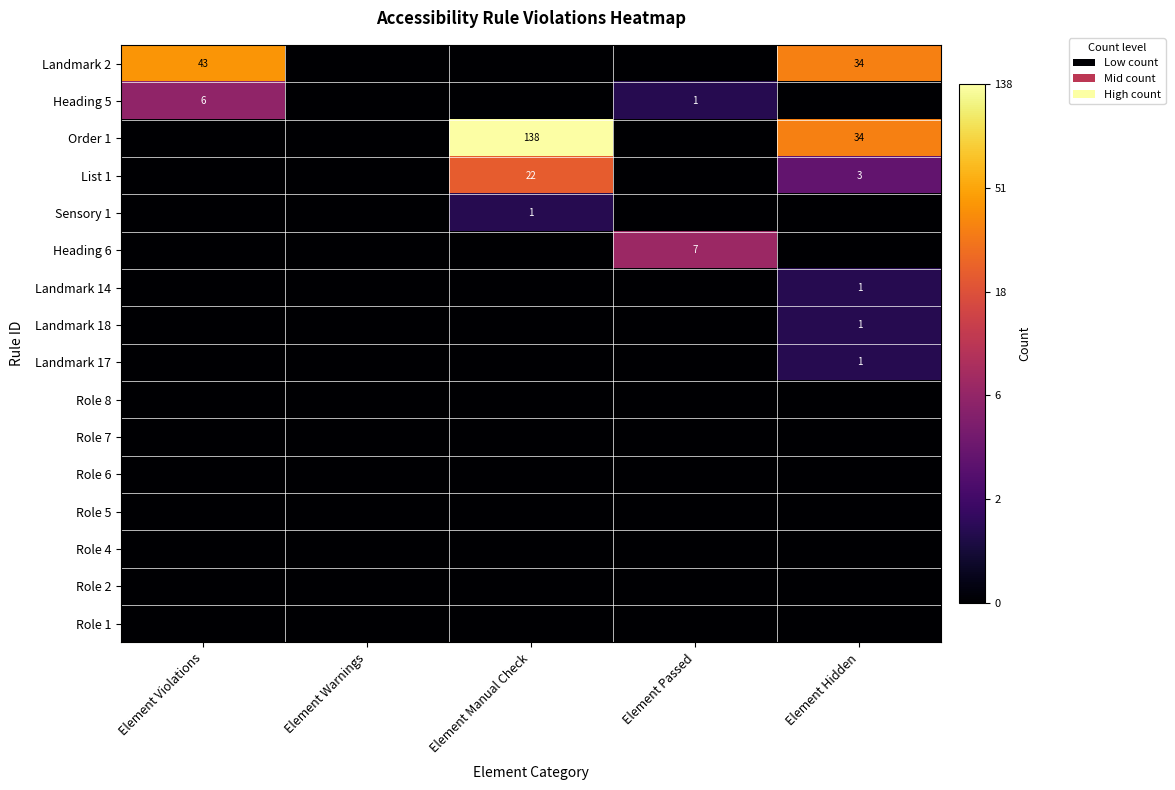

Is the value of Sensory 1 at Element Manual Check greater than the value of Heading 6 at Element Passed?

No